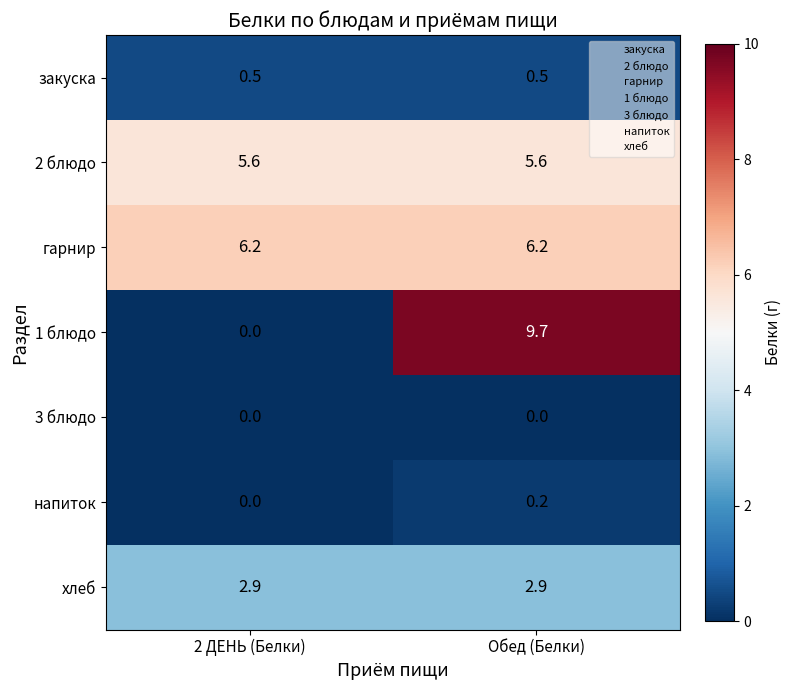

The хлеб series shows 1.1 at Обед (Белки). True or false?

False